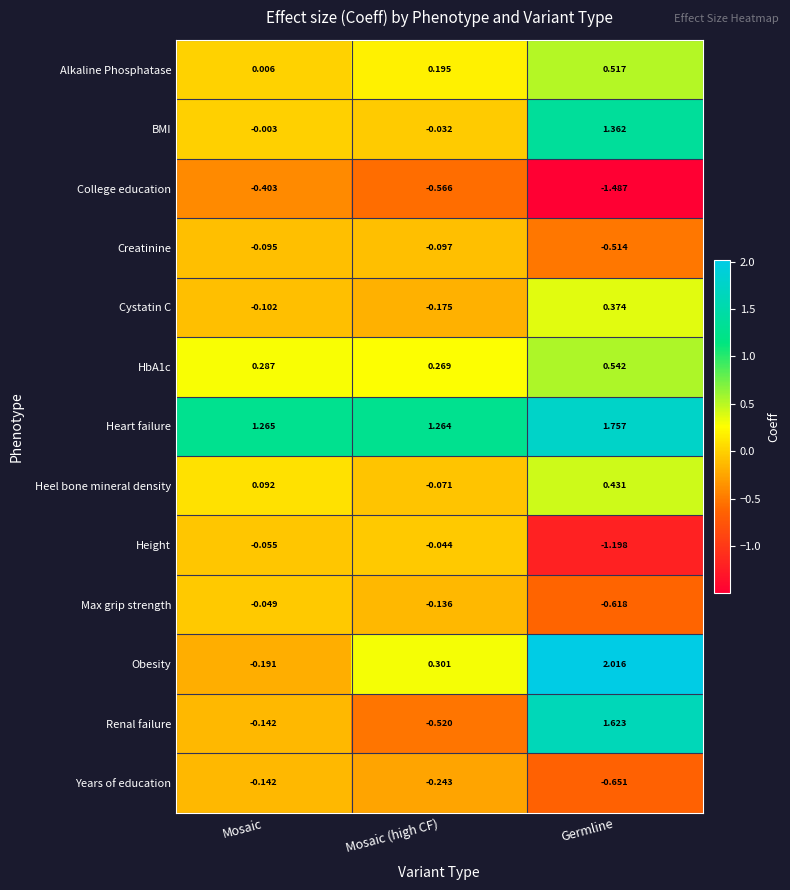

Is the value of Years of education at Mosaic greater than the value of HbA1c at Mosaic (high CF)?

No